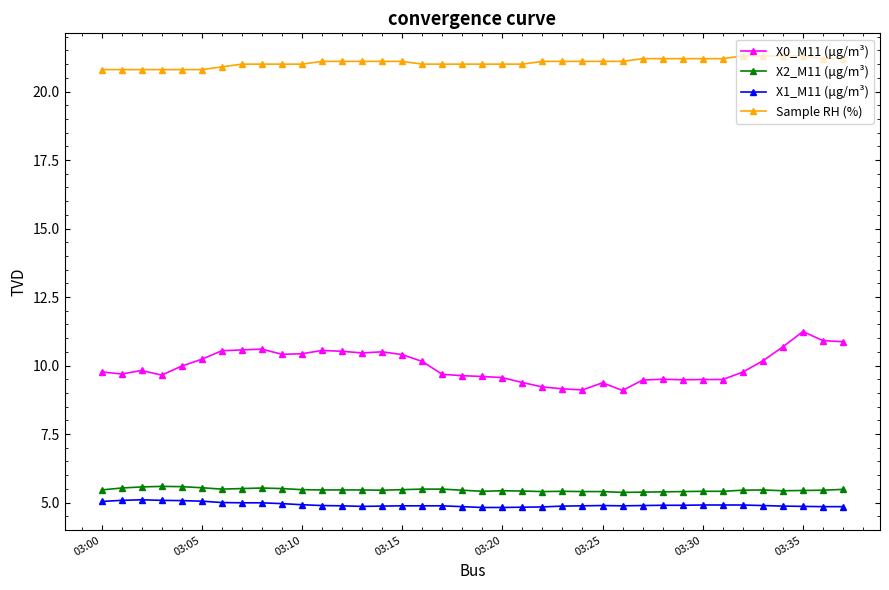

What is the value of the X0_M11 (μg/m³) point at the 35th from the left?

10.7